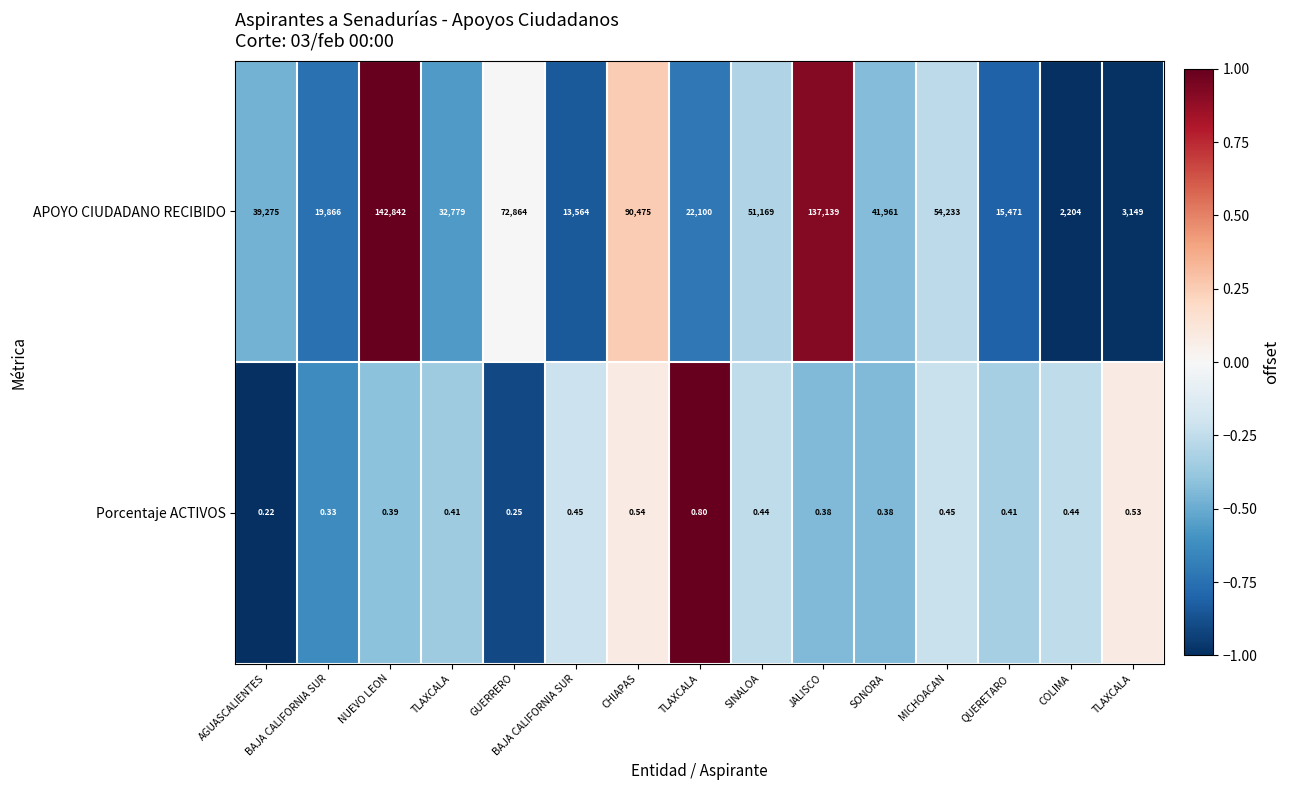

How many values in the APOYO CIUDADANO RECIBIDO series are below 39275?

7